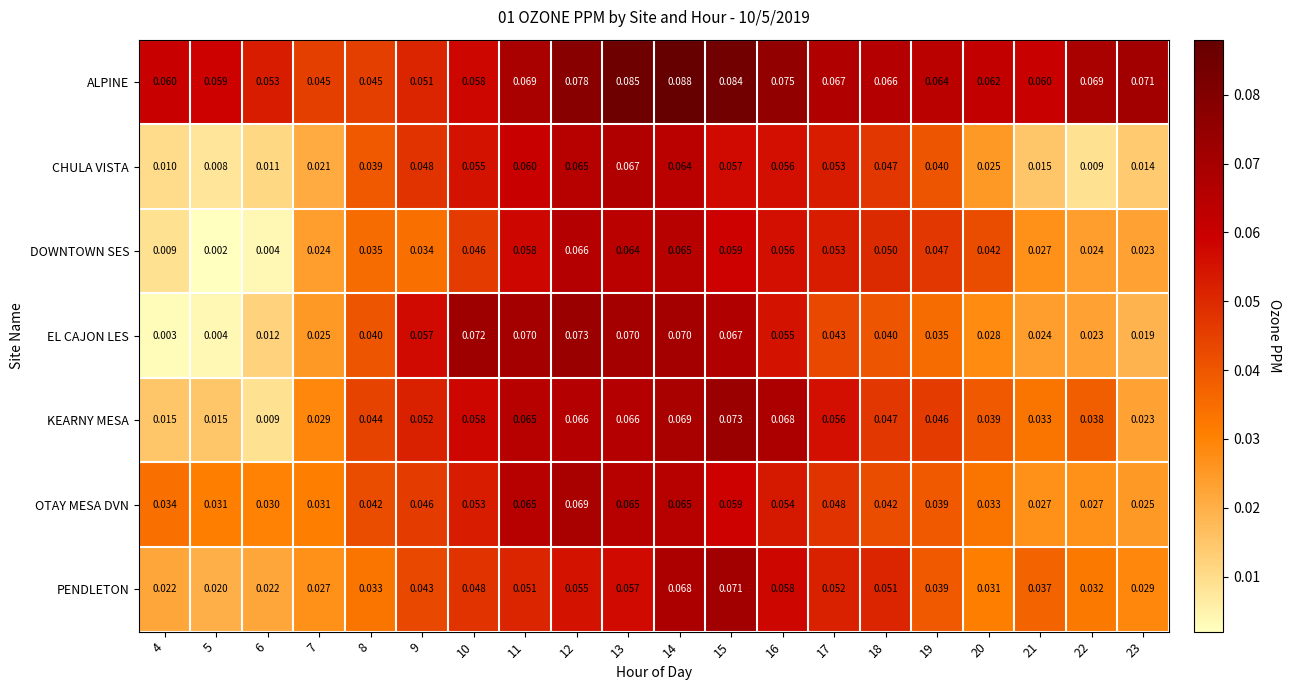

Which series has the widest spread of values?

EL CAJON LES